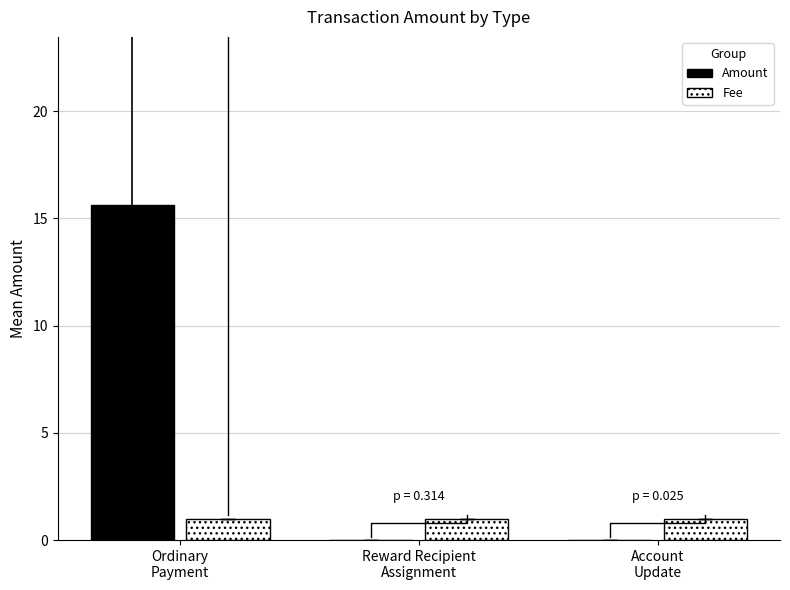

Rank the series by their maximum value, from highest to lowest.

Amount, Fee